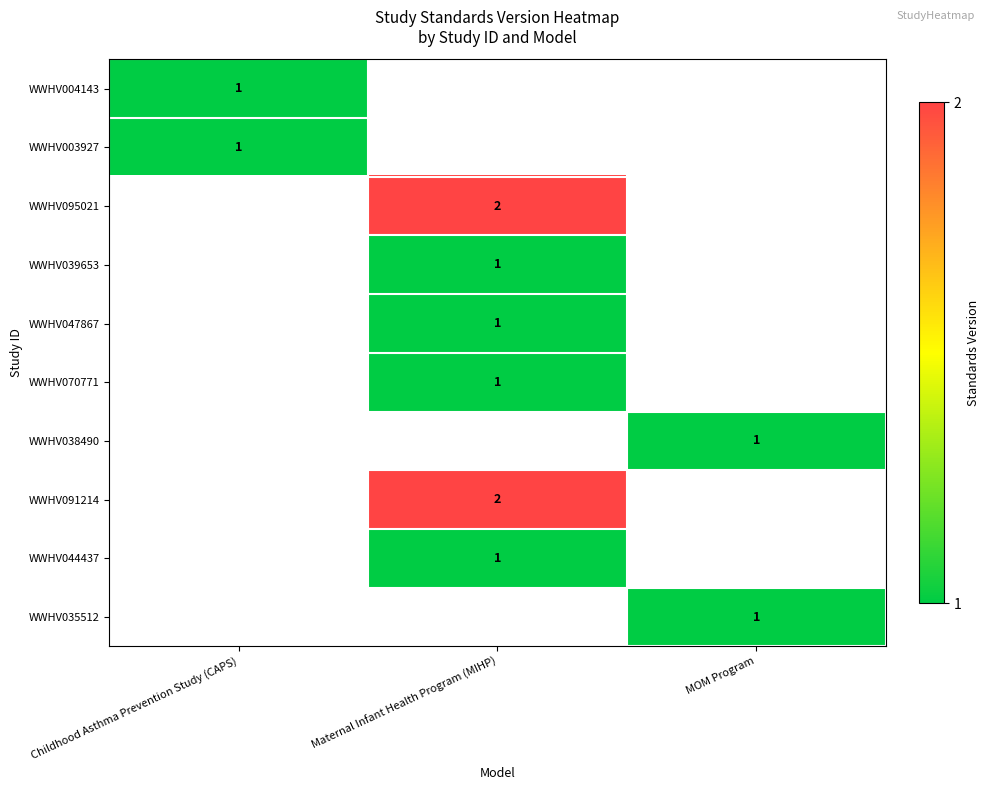

The WWHV047867 series shows 1 at Maternal Infant Health Program (MIHP). True or false?

True